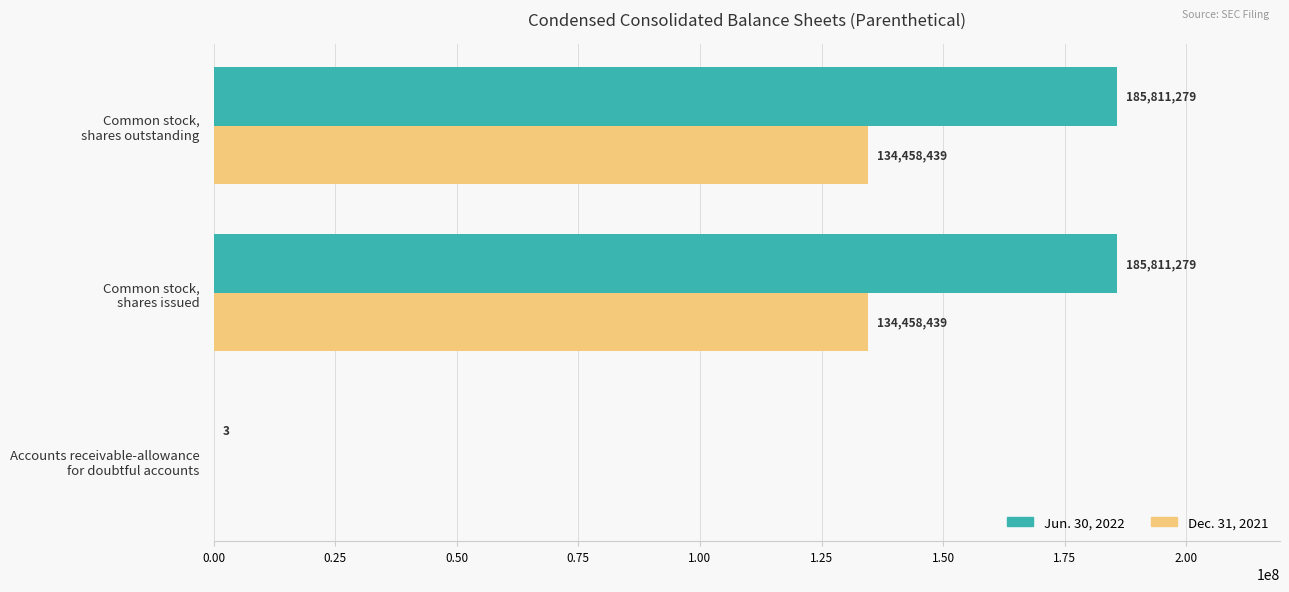

Which series has the largest total across all categories?

Jun. 30, 2022